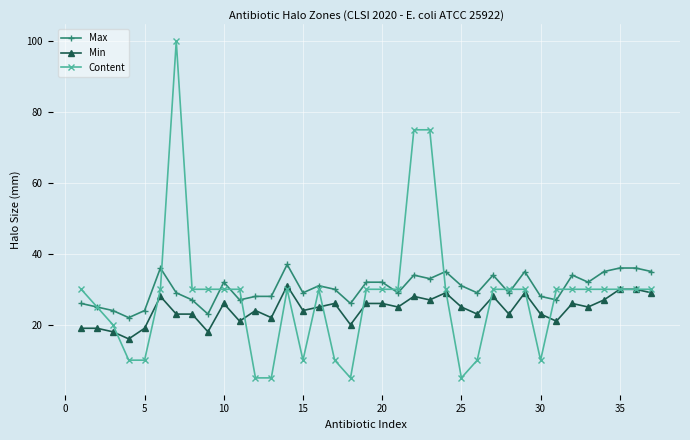

Rank the series by their maximum value, from lowest to highest.

Min, Max, Content